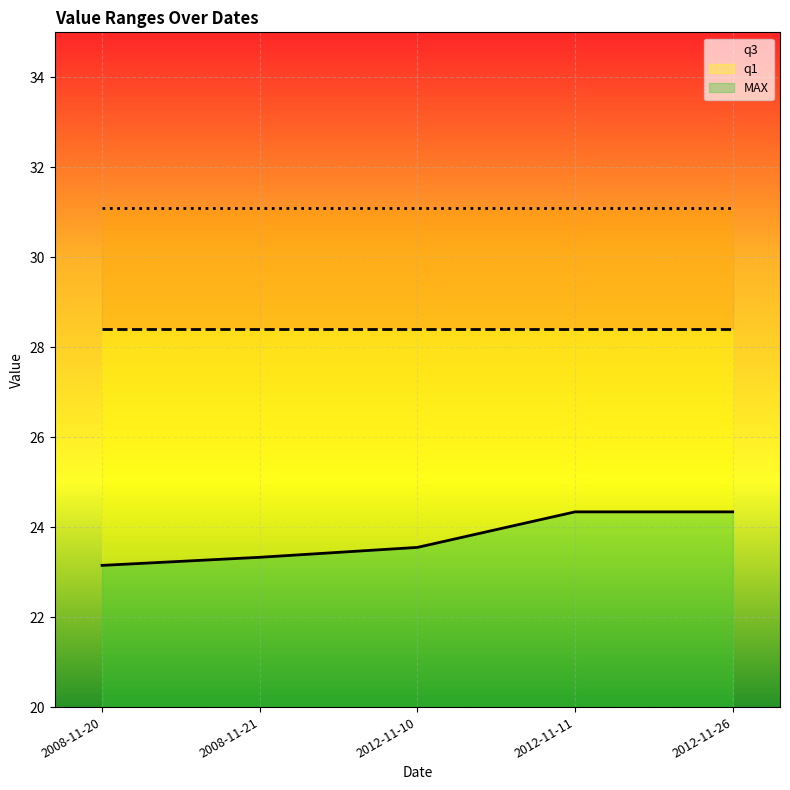

What is the sum of all q3 values?

155.5